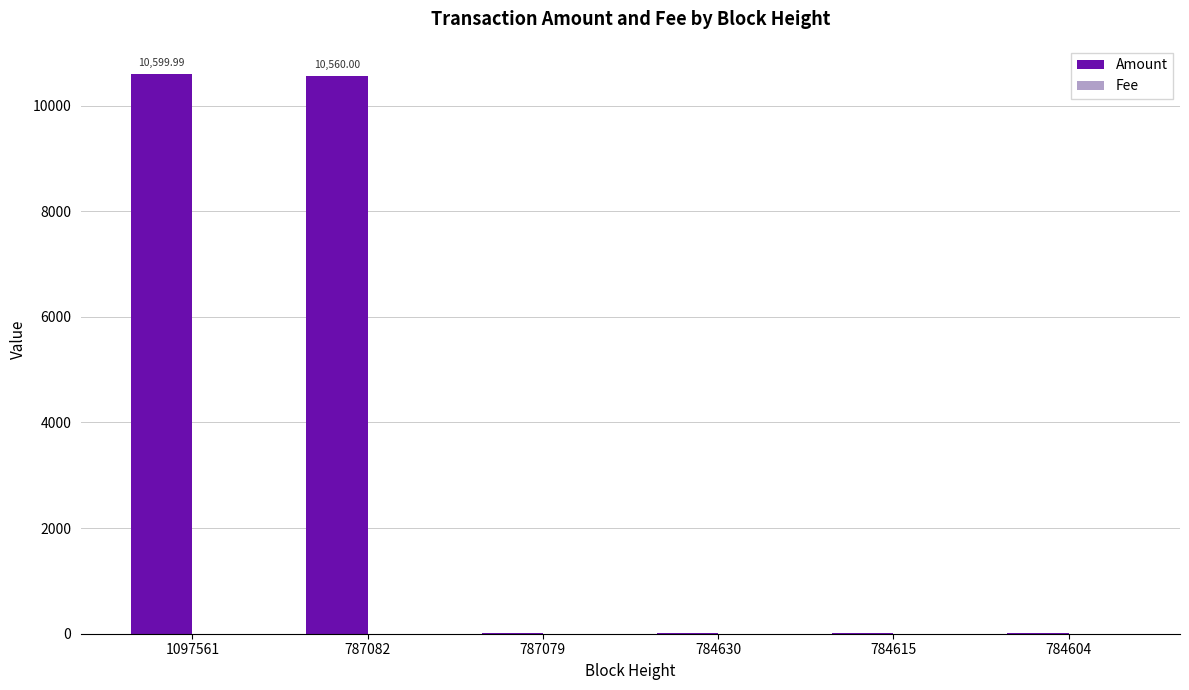

What is the total value across all series at 1097561?

10600.0